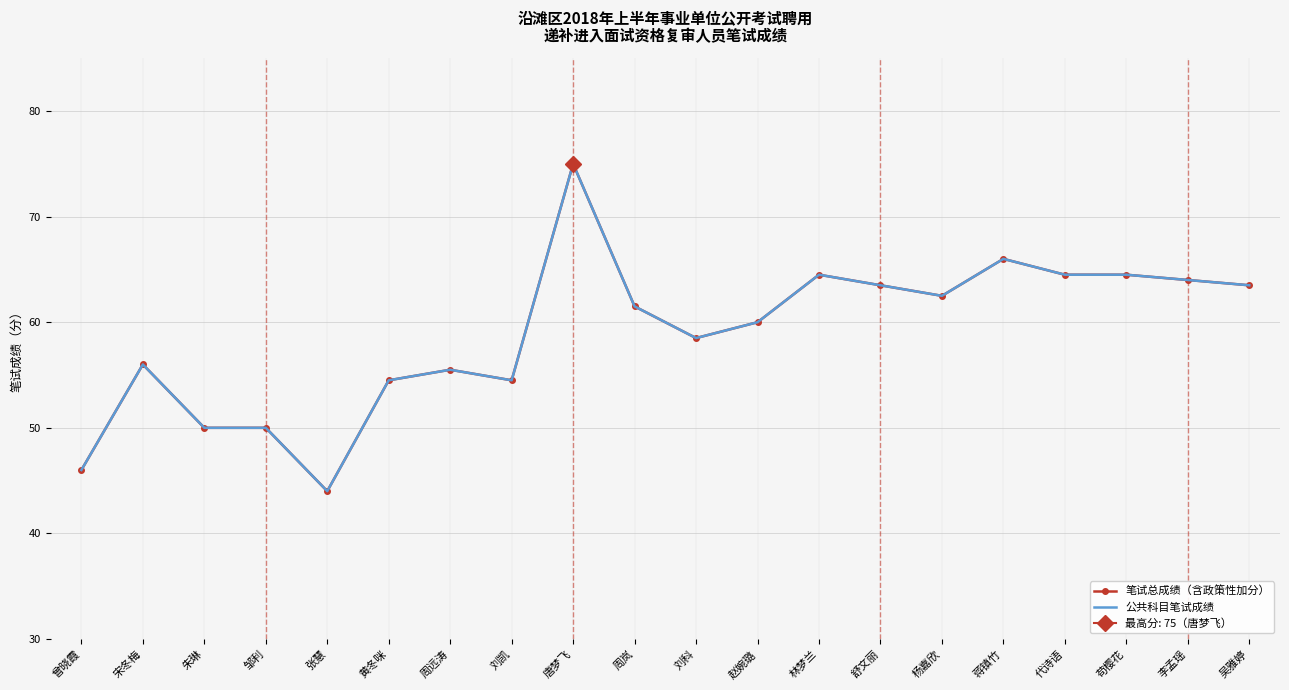

What is the total value across all series at 黄冬咪?

109.0